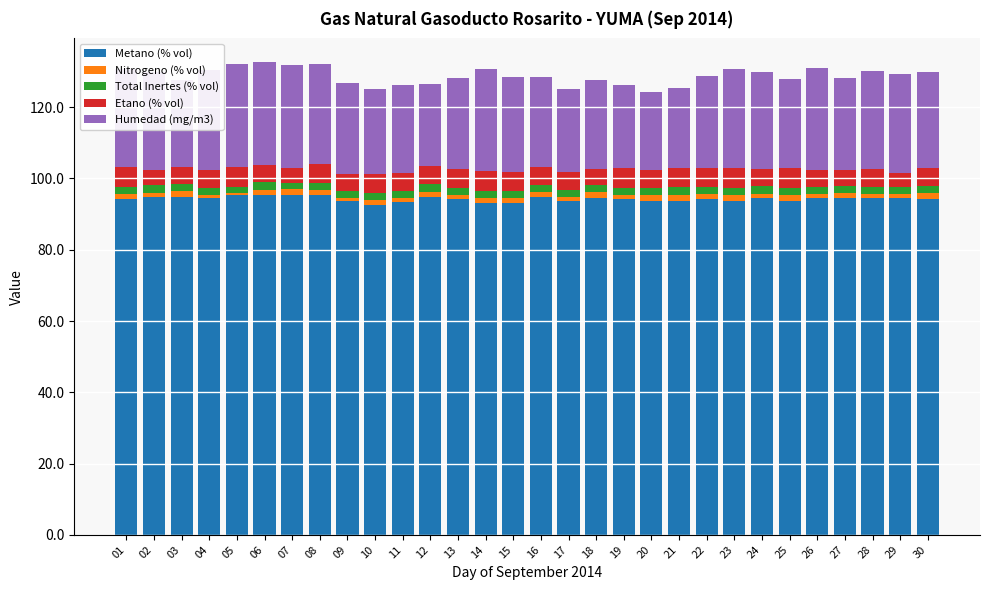

What is the sum of all Metano (% vol) values?

2827.6